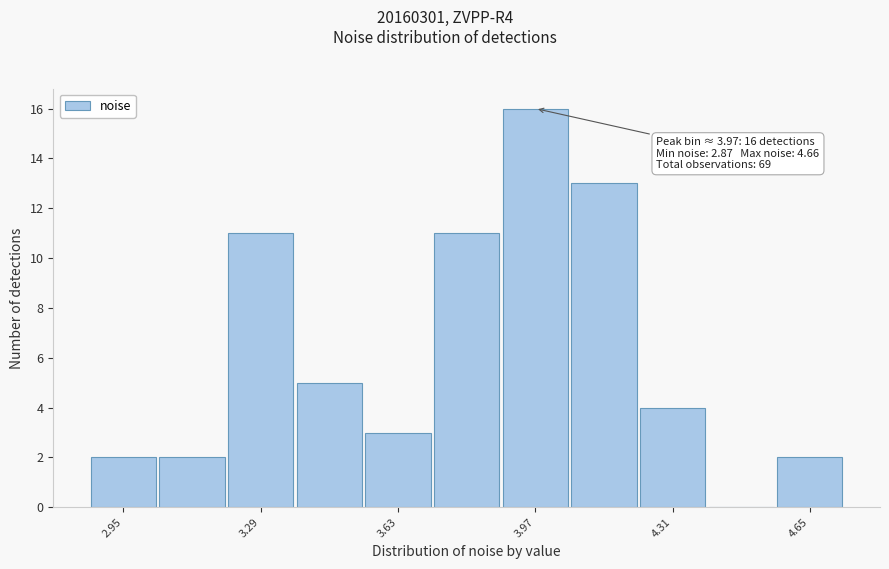

Around what value on the x-axis is the tallest bar? Give the approximate position of its centre, as read against the axis.

3.95